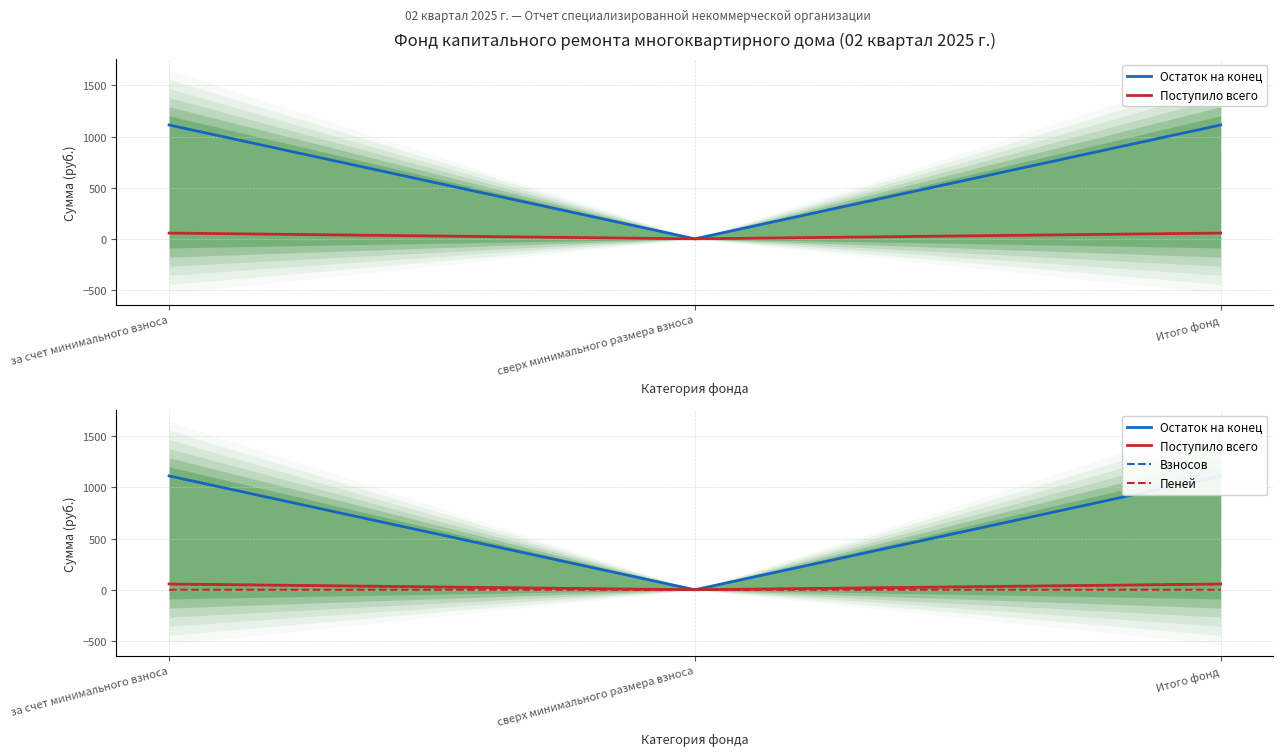

How many data points in Остаток на конец are above 1113?

2